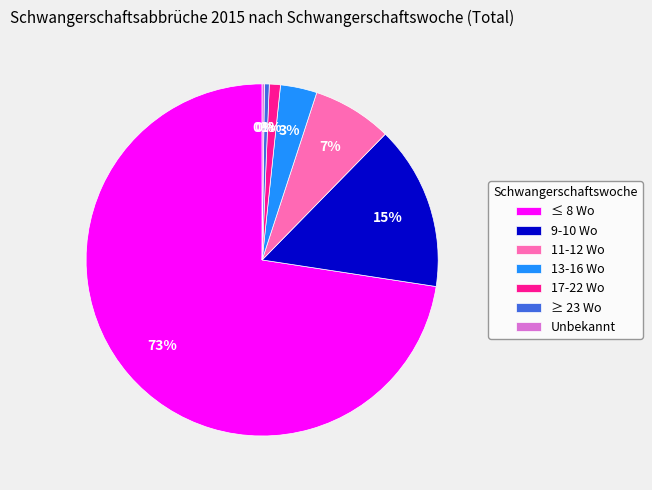

Which category accounts for the majority?

≤ 8 Wo